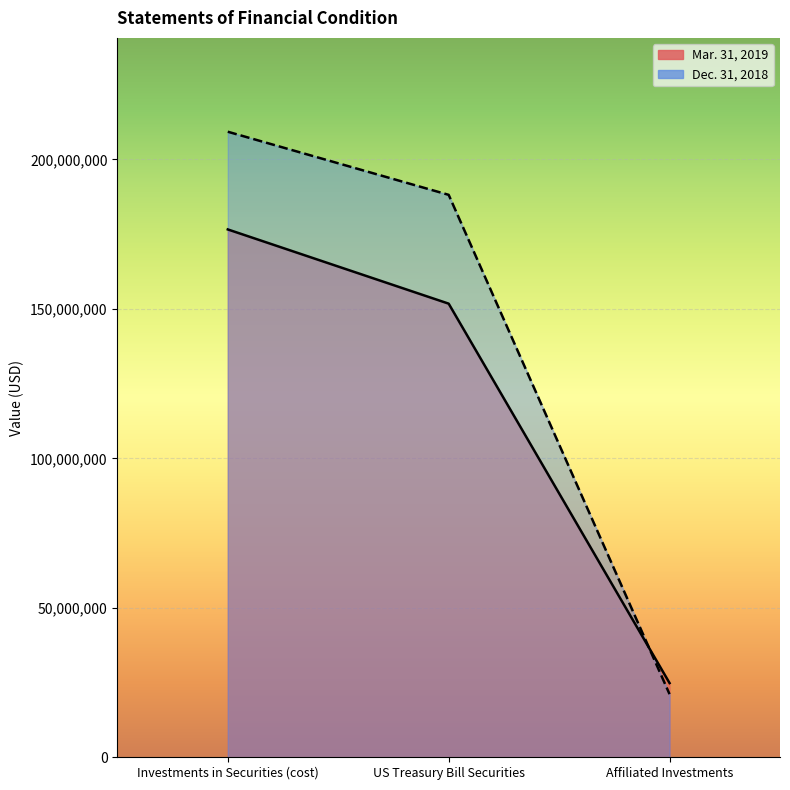

How many data points in Mar. 31, 2019 are less than 151740038?

1